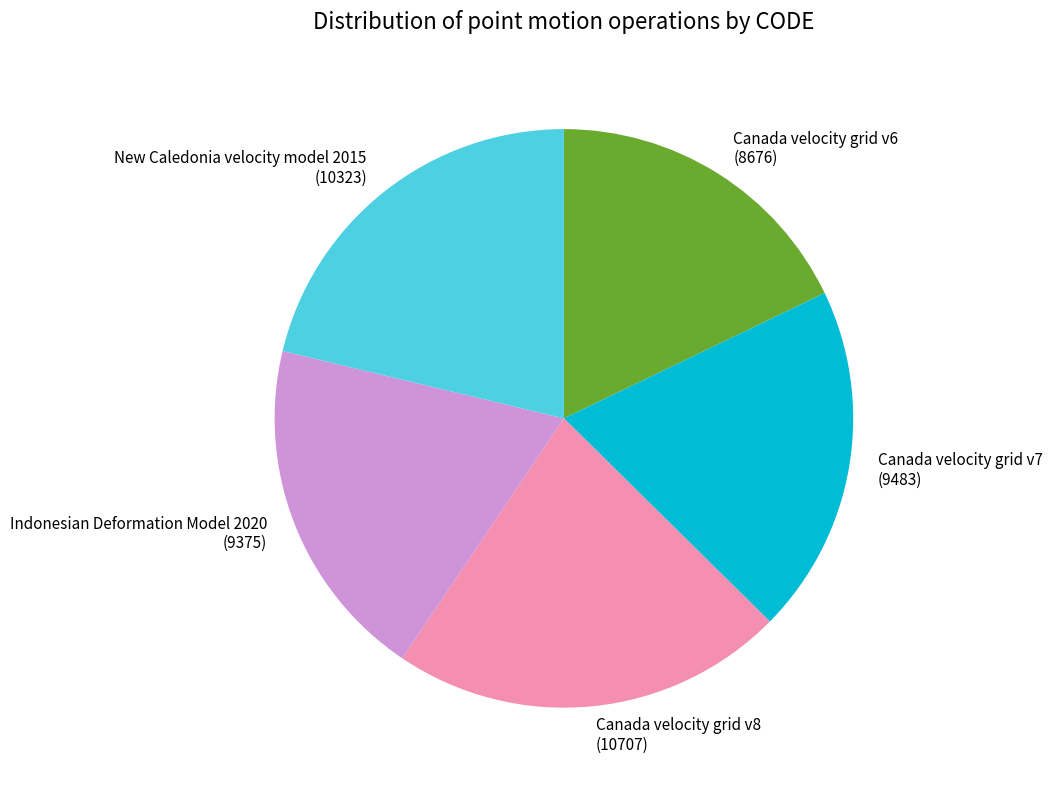

True or false: Indonesian Deformation Model 2020 accounts for 19% of the total.

True